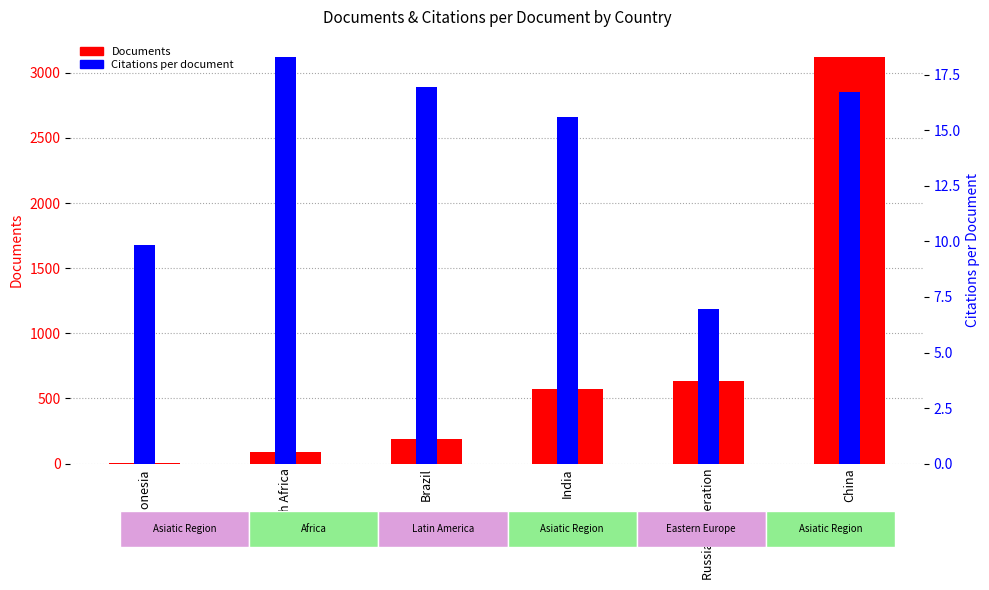

How many bars are there in each group?

2